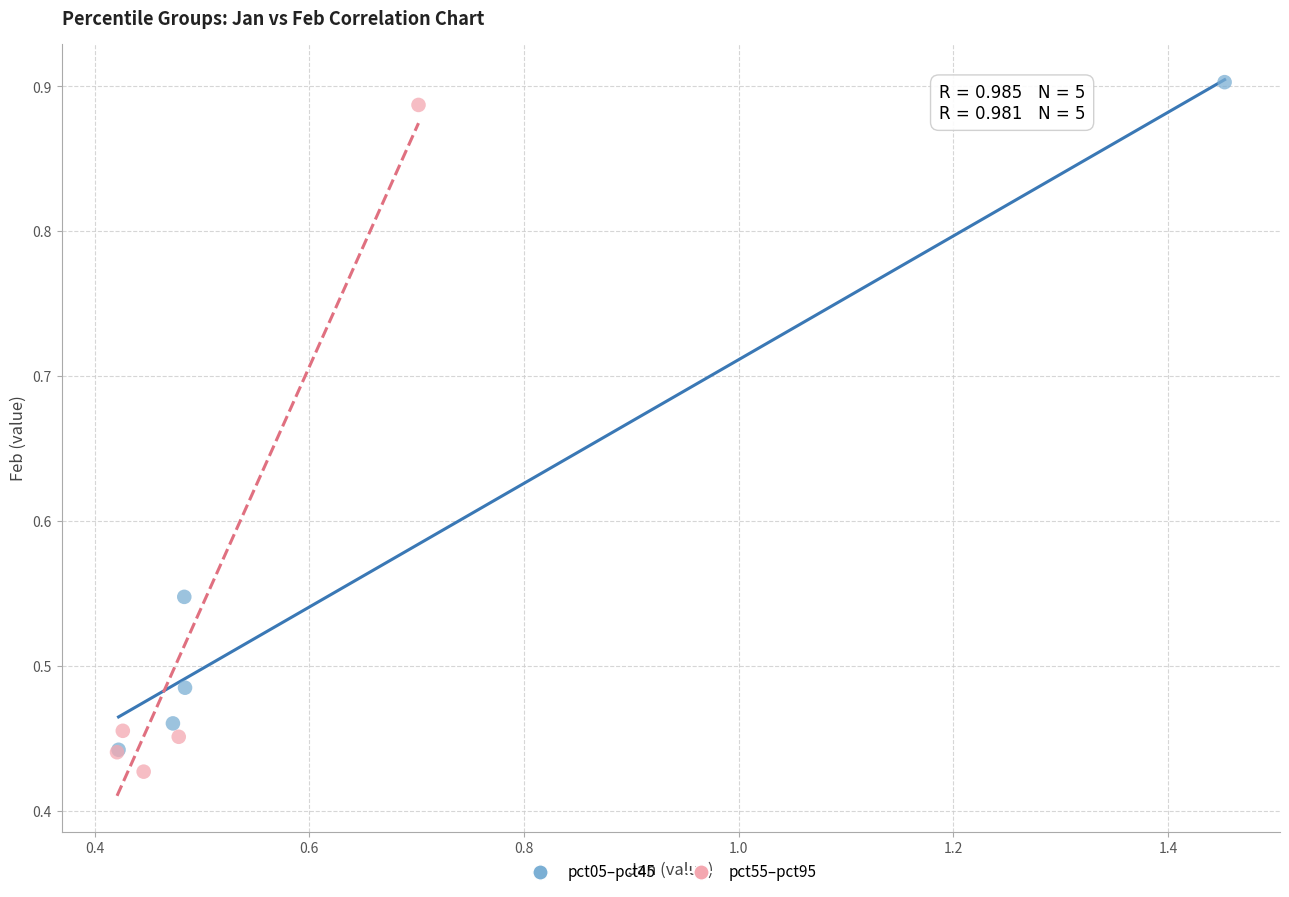

What are all the series names shown in the legend?

pct05–pct45, pct55–pct95